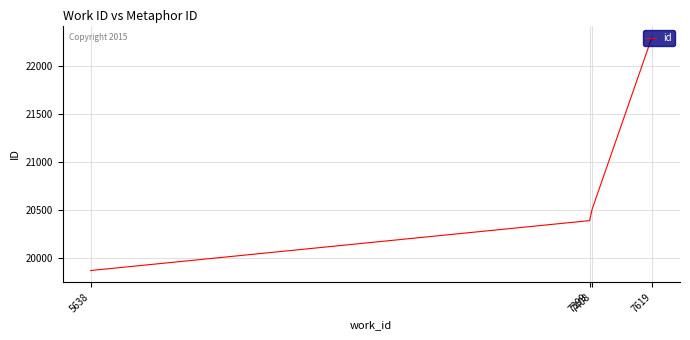

What is the sum of the values at 7399 and 5638?

40264